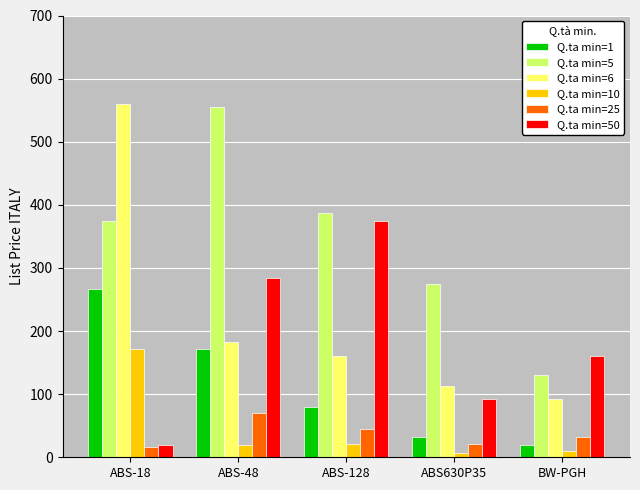

At how many categories does at least one series exceed 242?

4